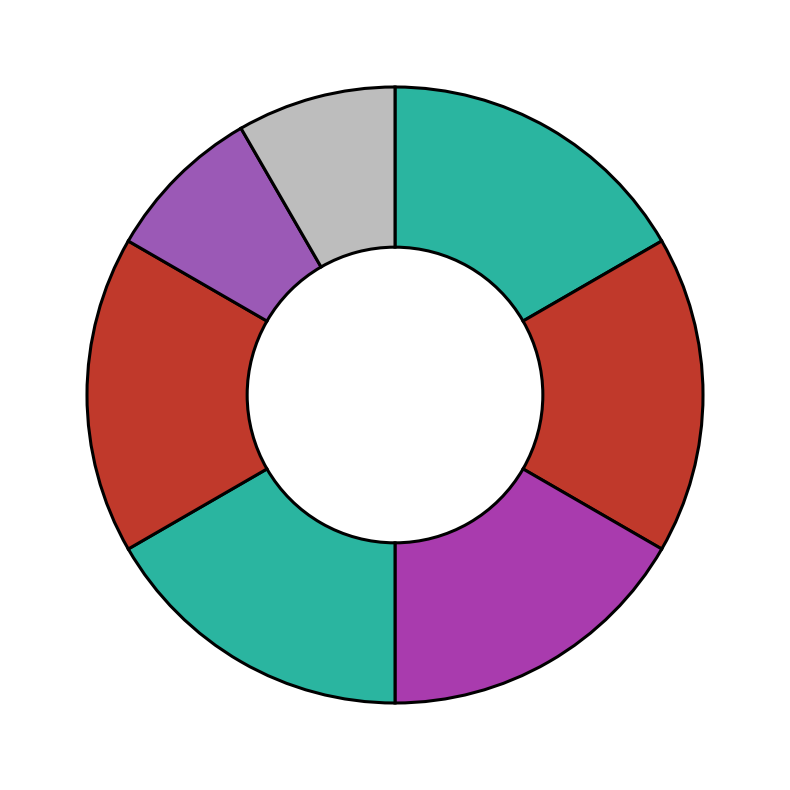

How many slices are in this pie chart?

7